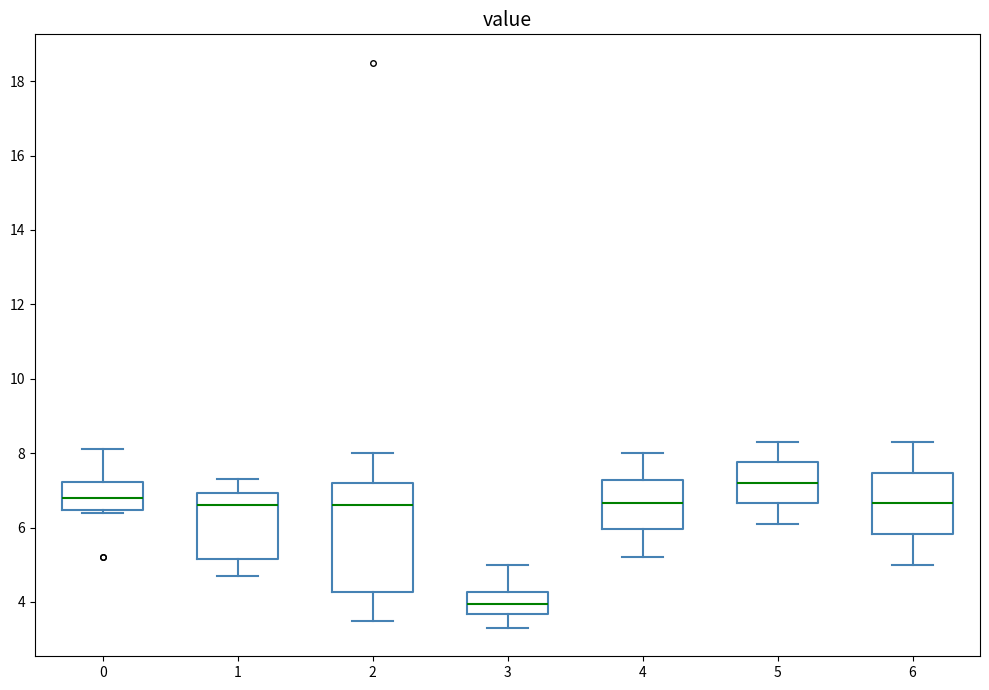

Reading left to right, read every box against the y-axis: the position of its median line, the range the box covers, and the ends of its whiskers. The values are not printed on the chart, so give them approximately, as read against the axis.

0: median 6.8, box 6.4 to 7.2, whiskers 6.4 (just below the box's lower edge) to 8.2
1: median 6.6, box 5.2 to 7.0, whiskers 4.8 to 7.4
2: median 6.6, box 4.2 to 7.2, whiskers 3.6 to 8.0
3: median 4.0, box 3.6 to 4.2, whiskers 3.4 to 5.0
4: median 6.6, box 6.0 to 7.2, whiskers 5.2 to 8.0
5: median 7.2, box 6.6 to 7.8, whiskers 6.2 to 8.4
6: median 6.6, box 5.8 to 7.4, whiskers 5.0 to 8.4